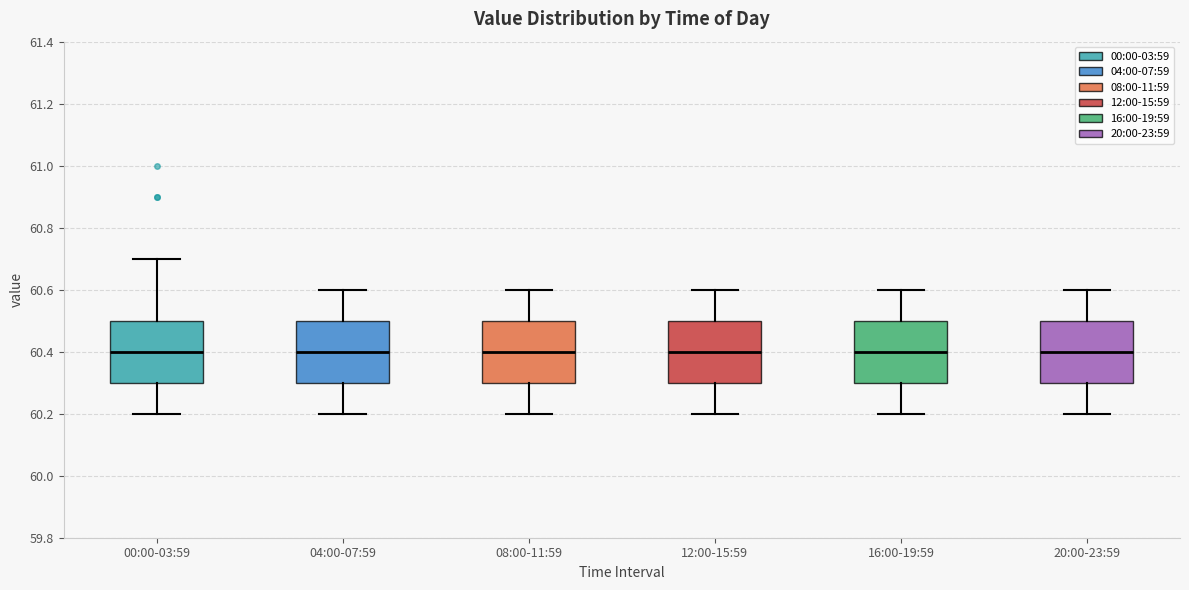

Where does the lower whisker of the box for 12:00-15:59 end on the y-axis? The values are not printed on the chart, so give them approximately, as read against the axis.

60.2